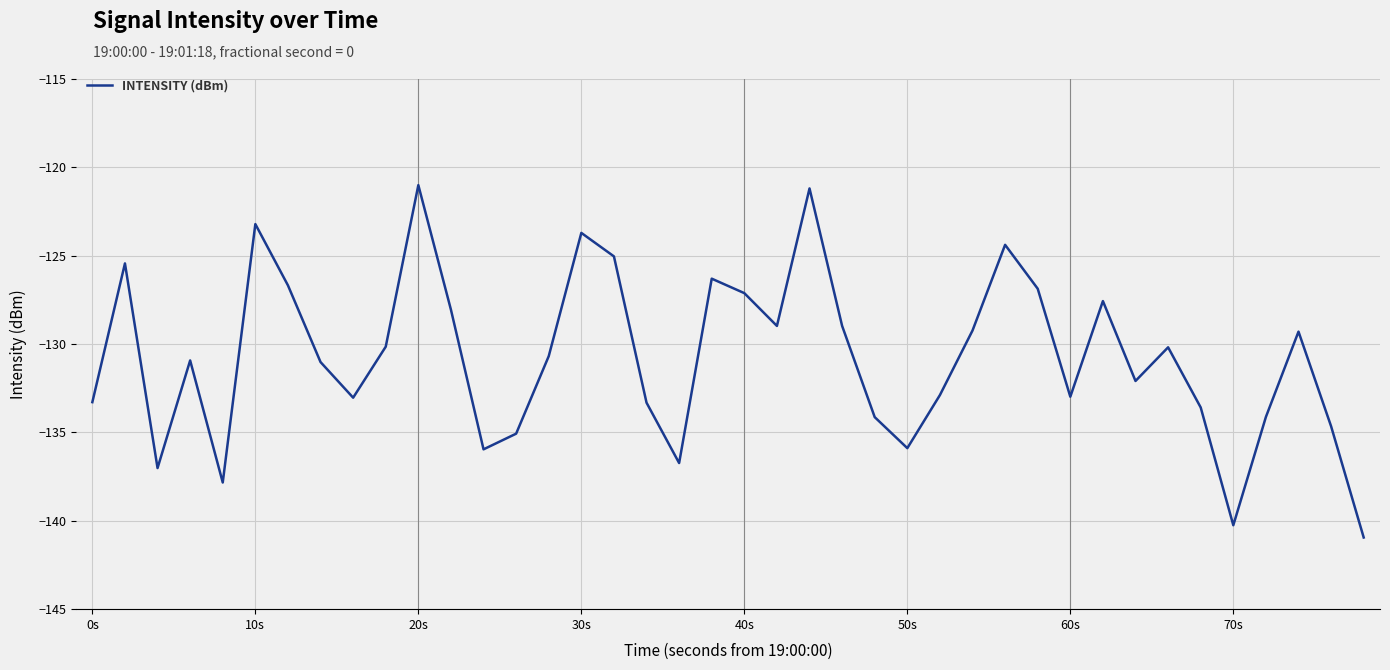

What is the smallest value displayed?

-140.9